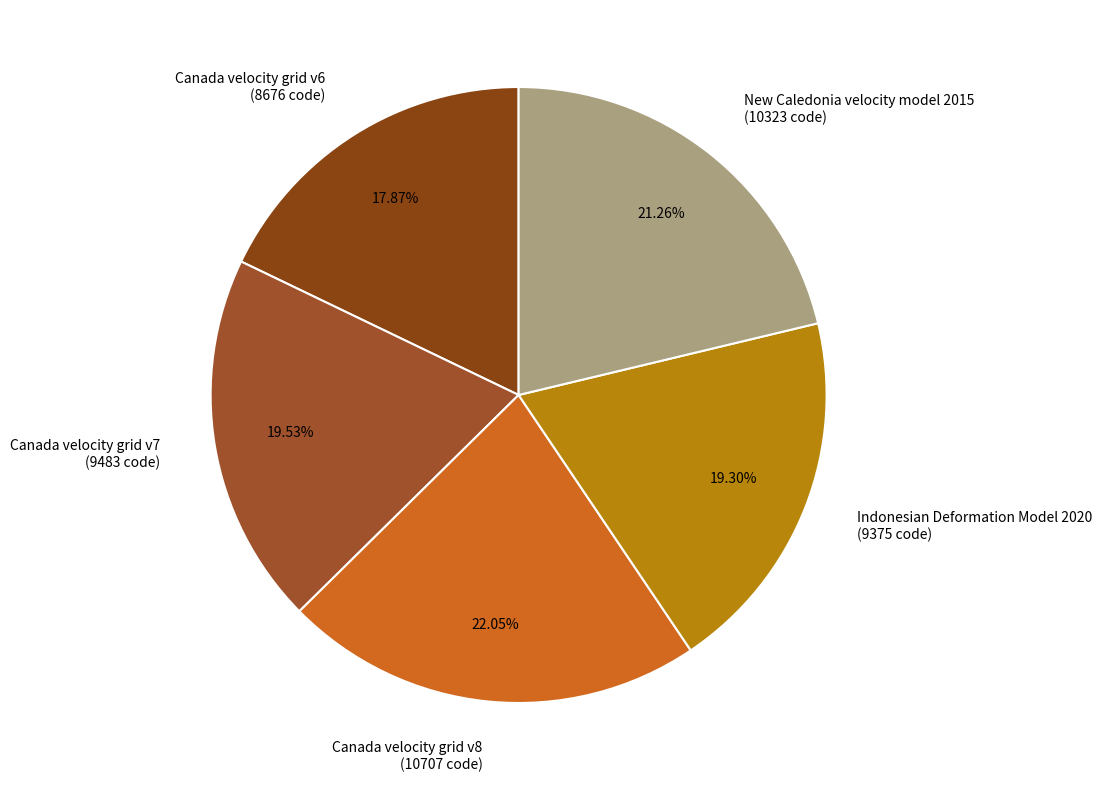

Is it true that New Caledonia velocity model 2015 is 35% of the pie?

False